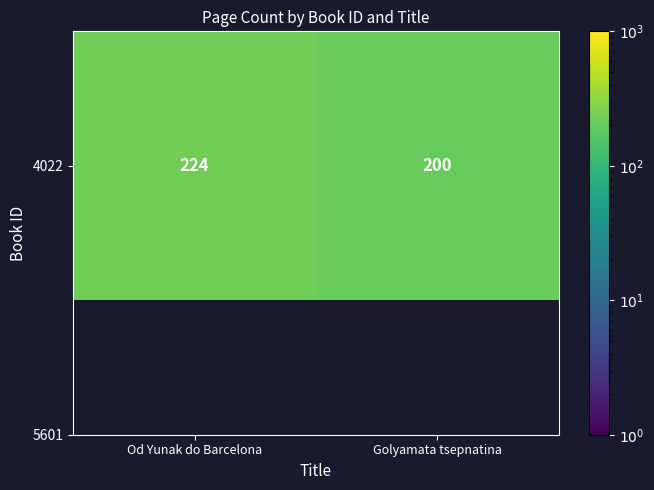

What is the difference between the maximum and minimum values?

24